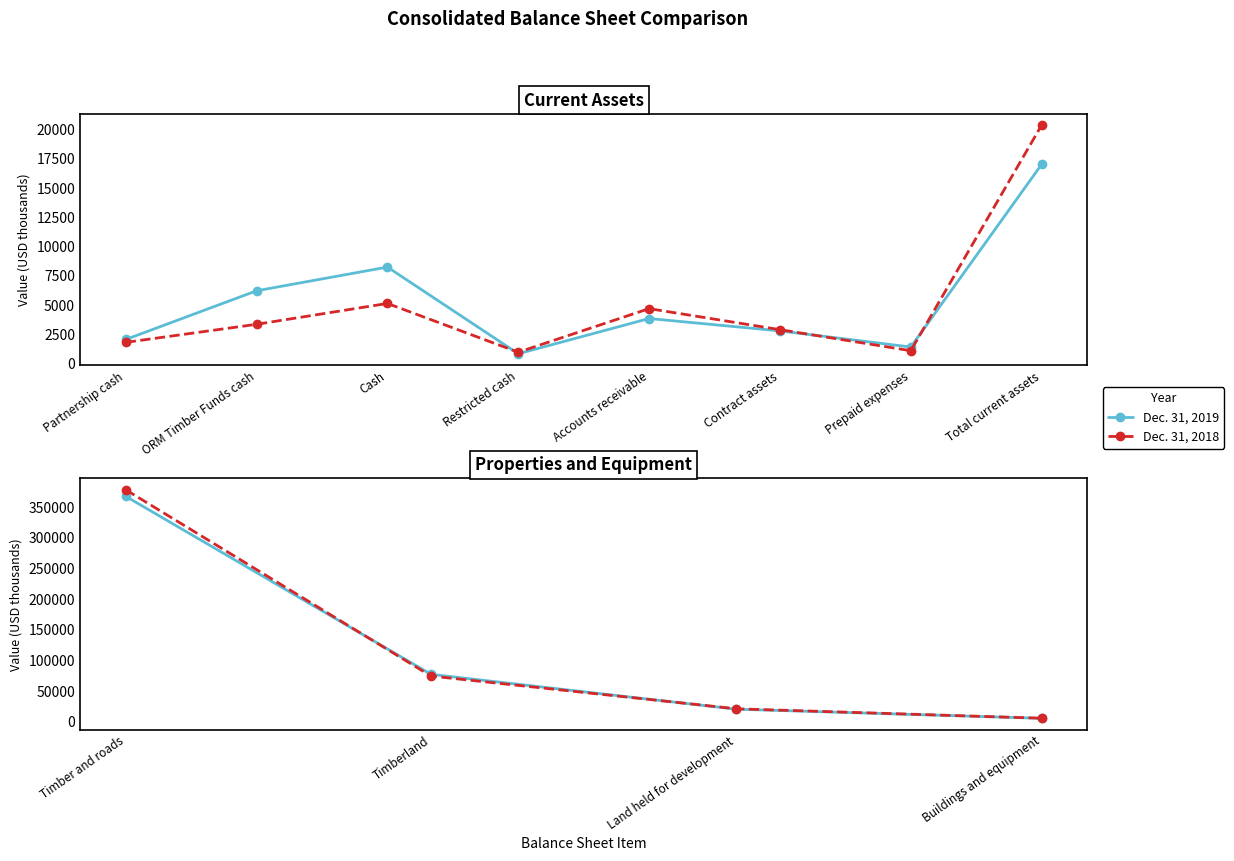

Rank the series by their maximum value, from highest to lowest.

Dec. 31, 2018, Dec. 31, 2019